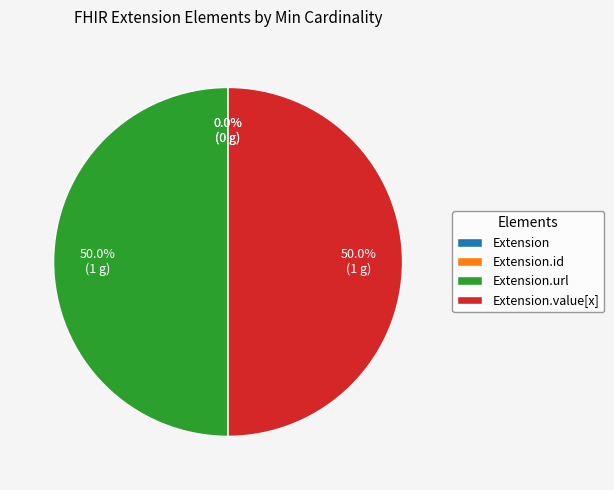

Which has a higher value, Extension.value[x] or Extension?

Extension.value[x]